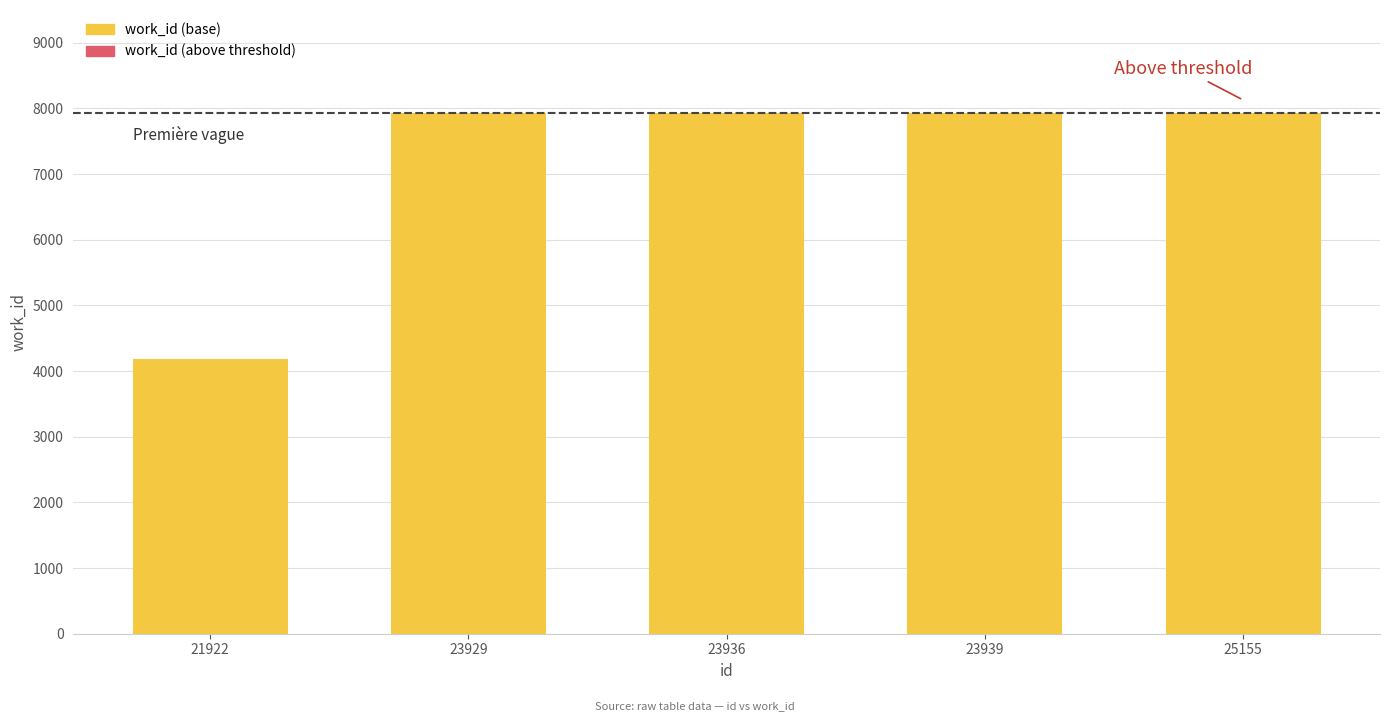

True or false: work_id (base) has a value of 7929 at 23939.

True